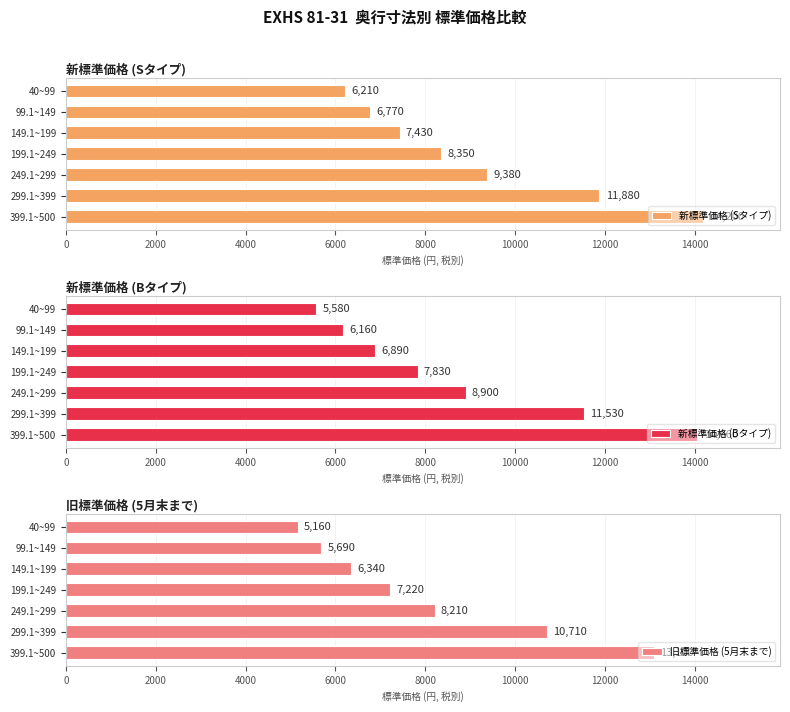

How many distinct data groups are displayed?

3